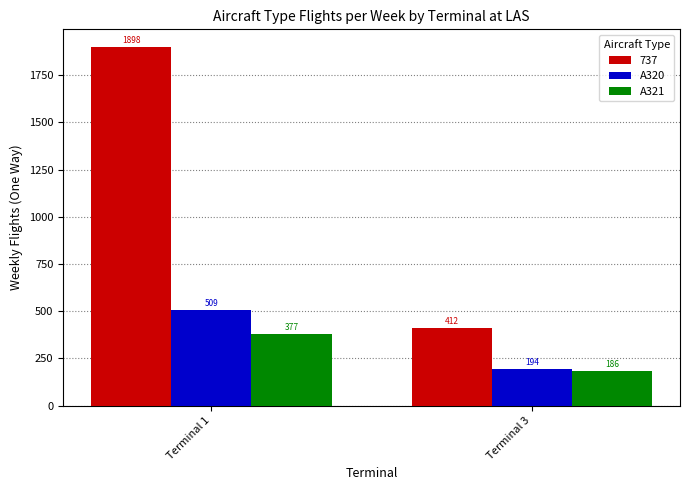

What is the value of the A321 bar at the 2nd from the left?

185.6